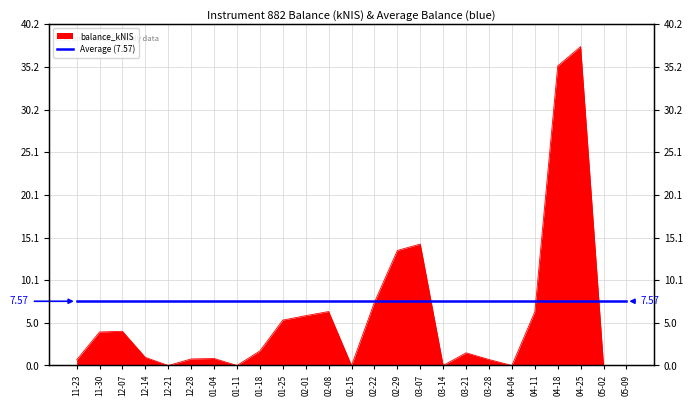

Rank the categories by value from lowest to highest.

12-21, 01-11, 02-15, 03-14, 04-04, 05-02, 05-09, 11-23, 03-28, 12-28, 01-04, 12-14, 03-21, 01-18, 11-30, 12-07, 01-25, 02-01, 04-11, 02-08, 02-22, 02-29, 03-07, 04-18, 04-25